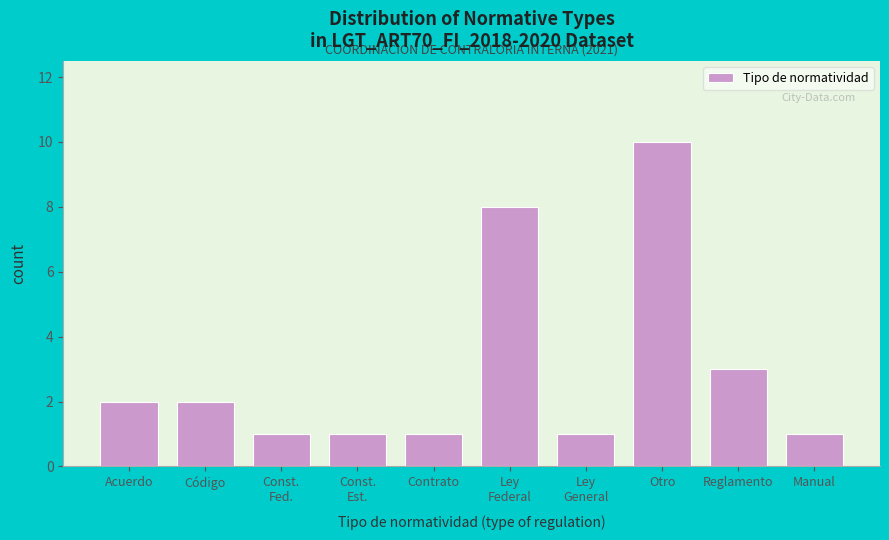

Reading left to right, list all the values displayed in this chart.

2	2	1	1	1	8	1	10	3	1